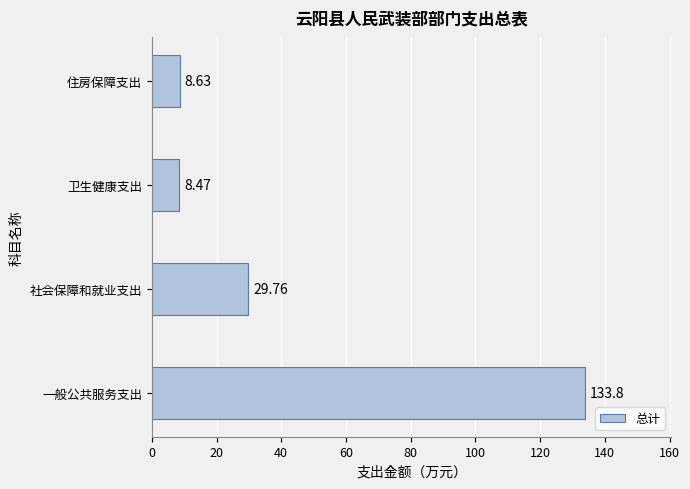

What is the difference between the second highest and minimum values?

21.3